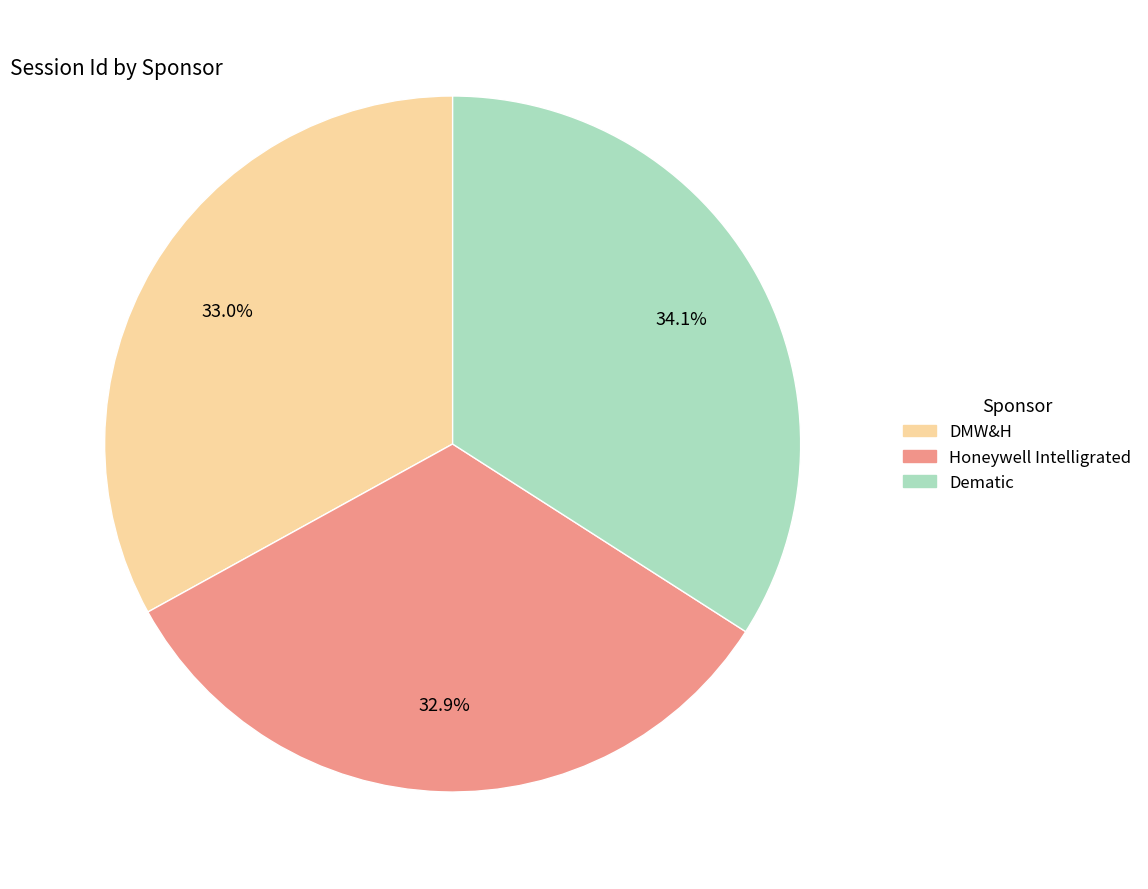

Is there any slice that represents more than half of the pie?

No